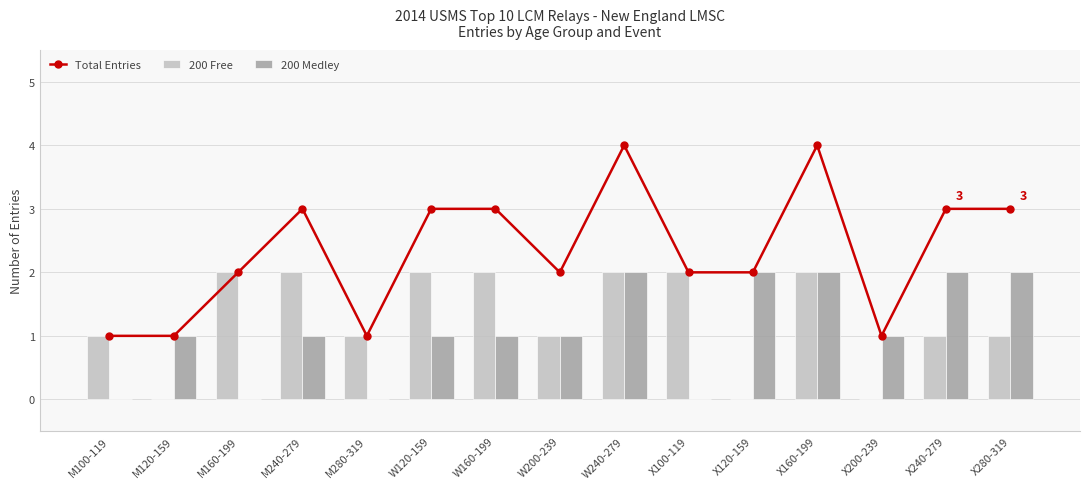

What is the label of the 8th bar from the right?

W200-239